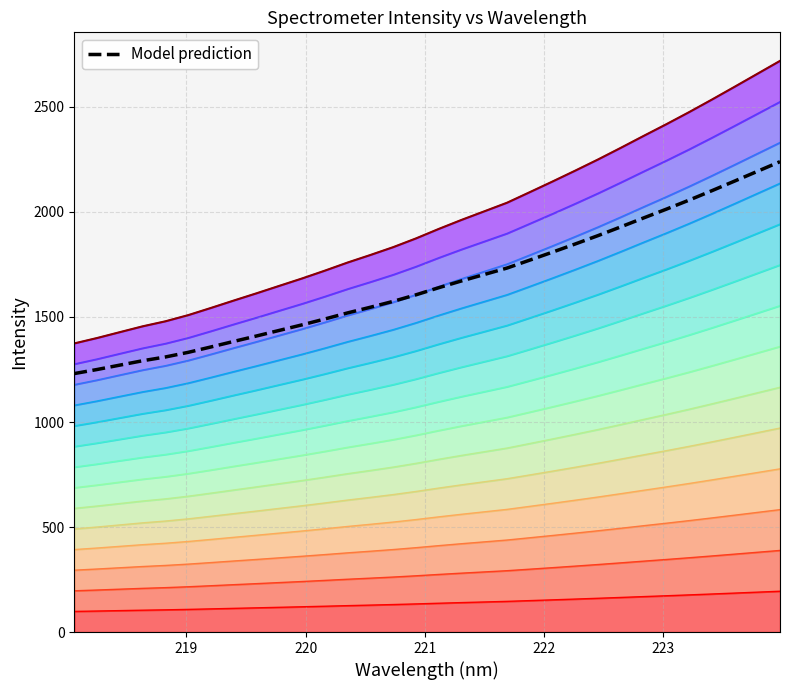

Reading left to right, what are all the values shown in this chart?

1230.6	1249.9	1270.8	1291.7	1309.6	1331.7	1357.4	1383.7	1409.6	1436.2	1462.6	1490.5	1519.5	1546.5	1574.4	1605.6	1639.4	1671.7	1702.3	1733.0	1770.7	1808.8	1847.7	1887.5	1929.0	1971.5	2013.3	2056.4	2101.1	2146.9	2193.2	2239.5